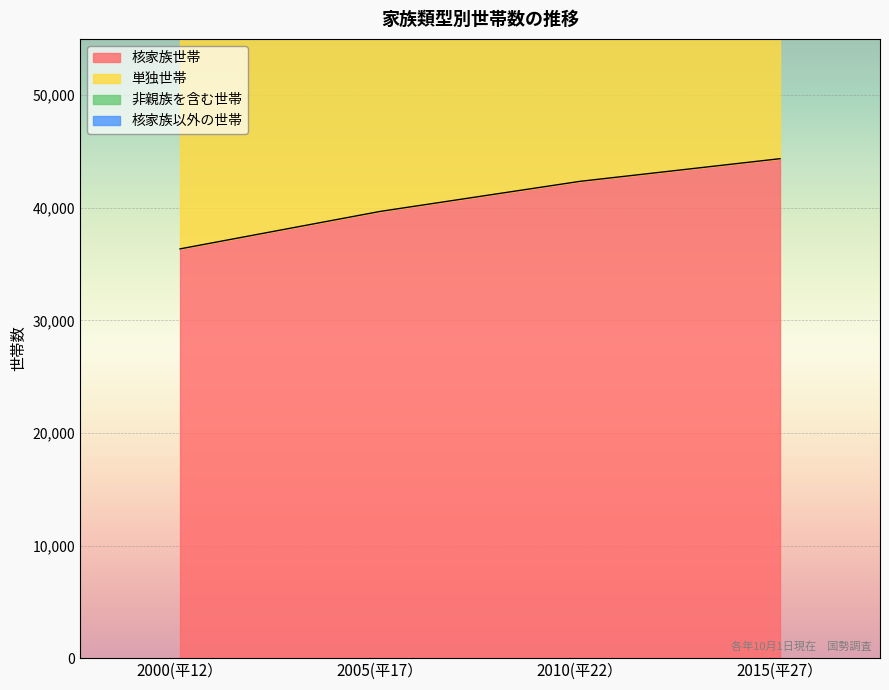

True or false: 核家族世帯 has more than 1 interior local peaks.

False